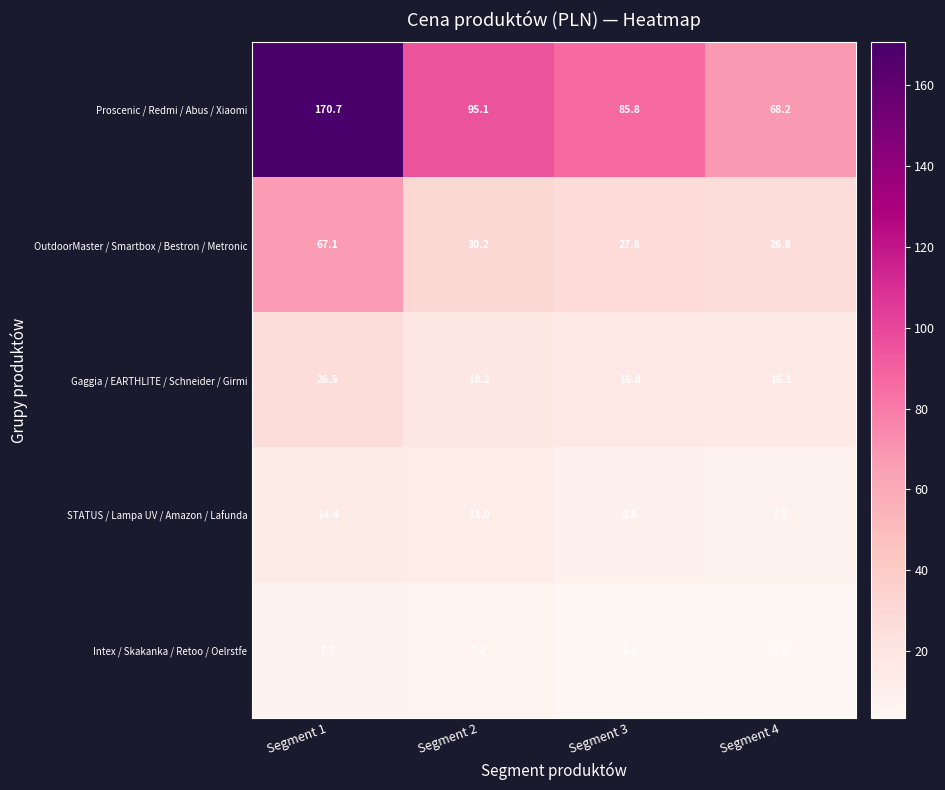

At which category is the sum across all series the highest?

Segment 1